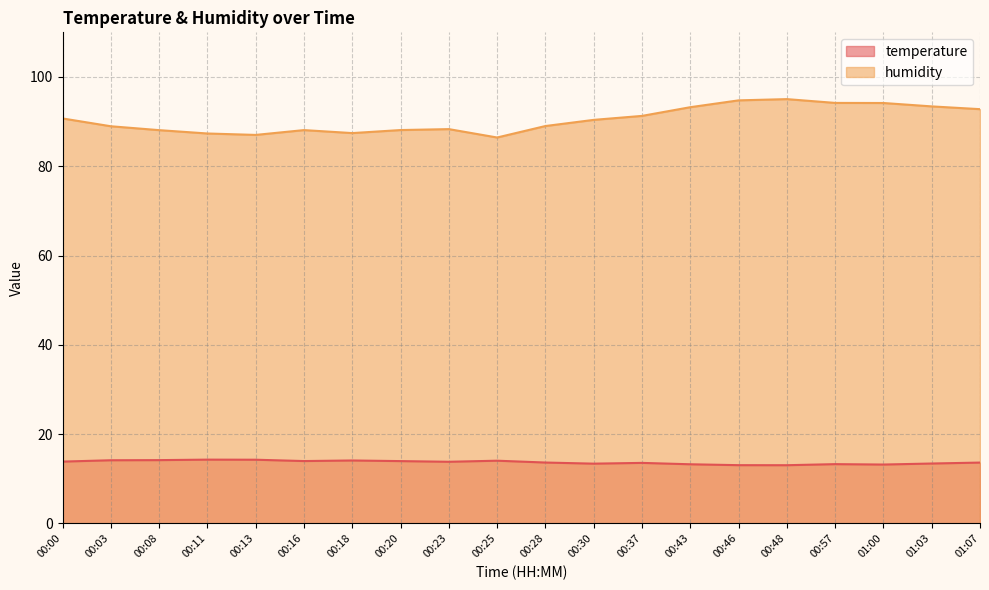

The value of humidity at 00:11 is 46.6. True or false?

False